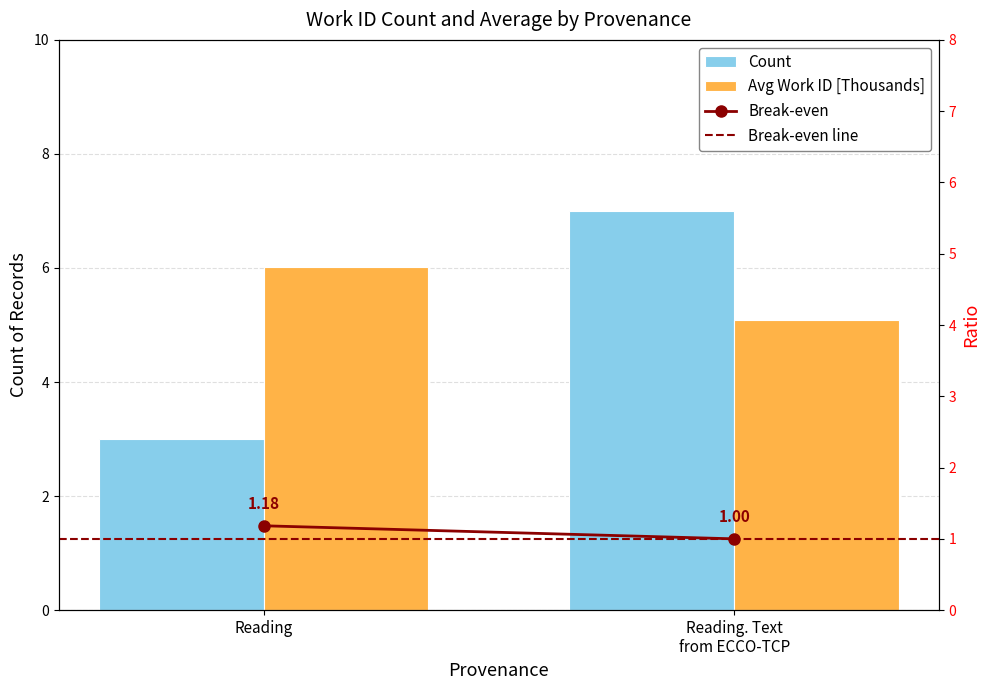

What position from the left is Reading?

1